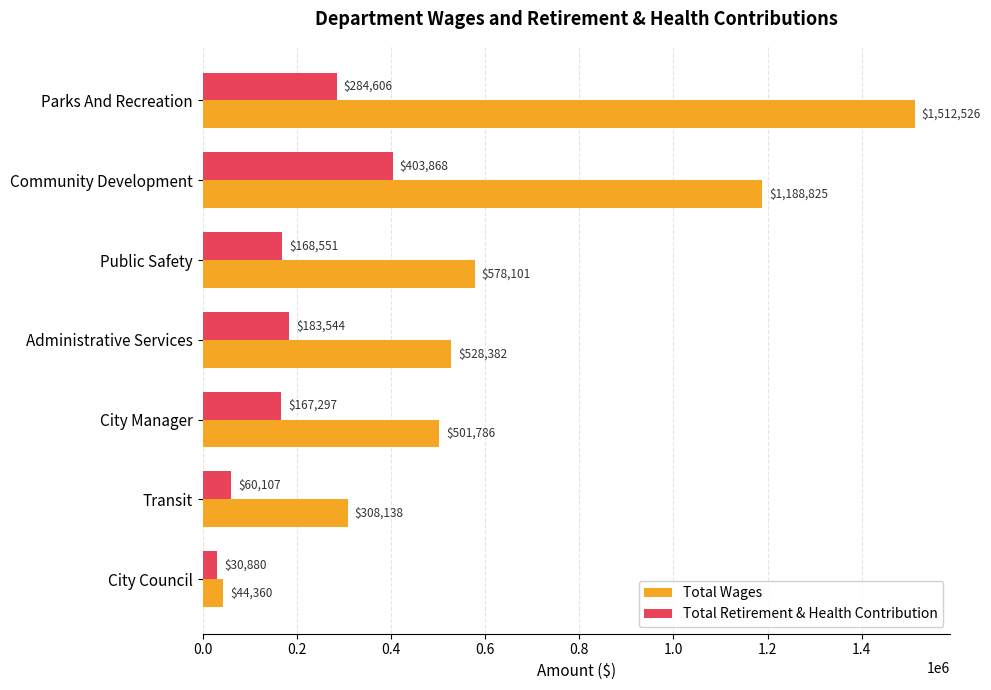

What are all the series names shown in the legend?

Total Wages, Total Retirement & Health Contribution